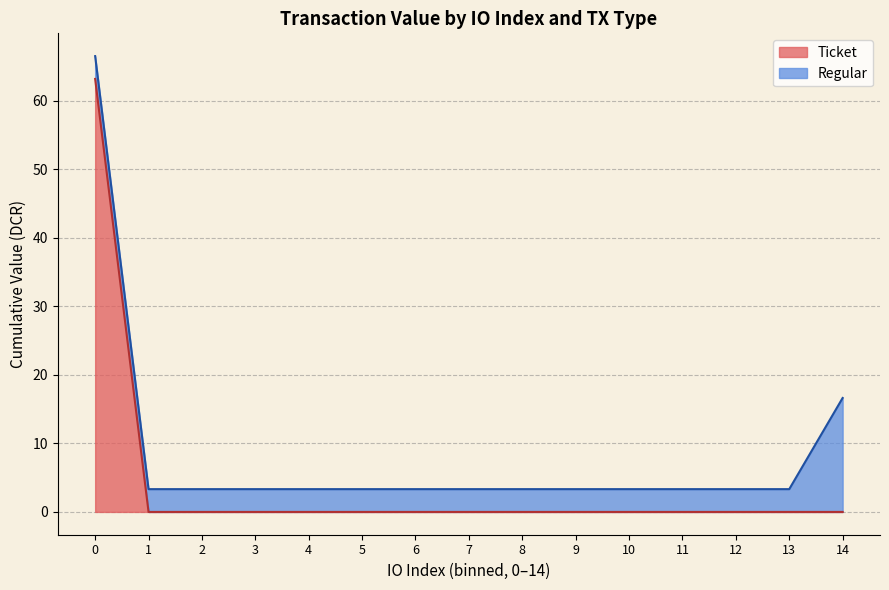

True or false: Ticket has more than 1 points higher than both neighbors.

False